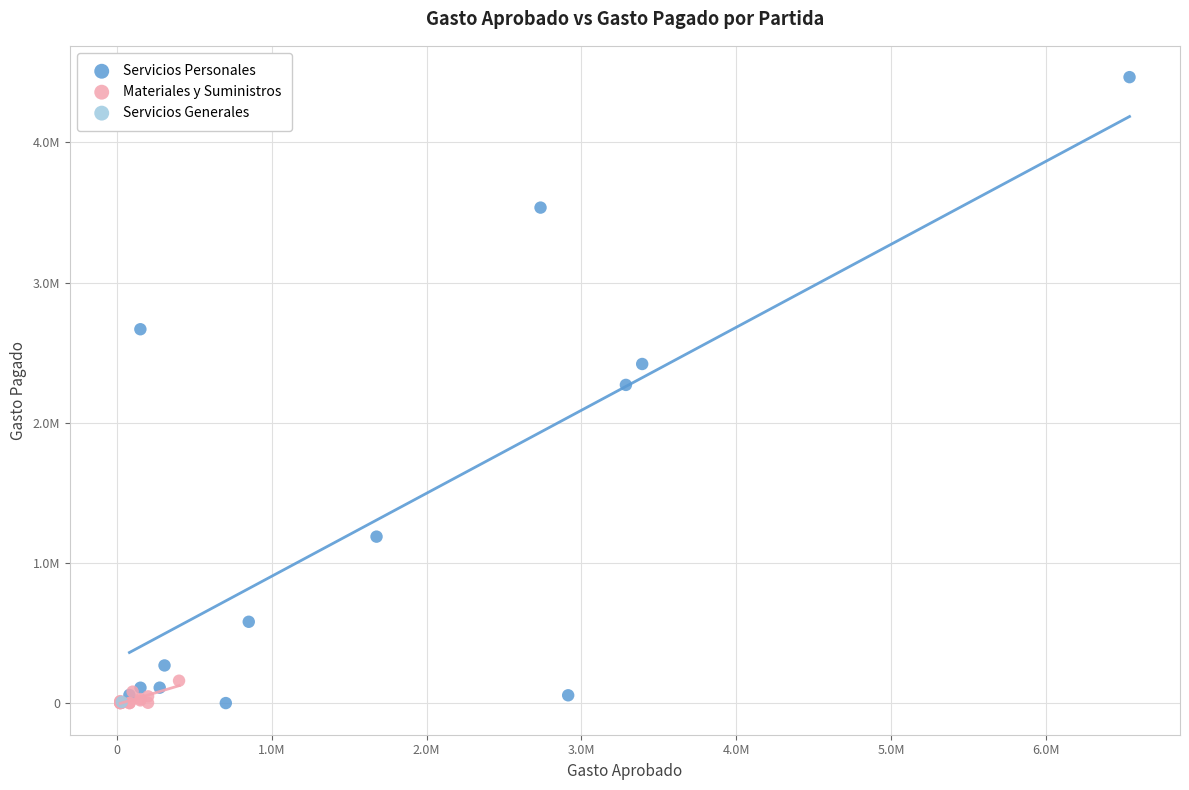

What are all the series names shown in the legend?

Servicios Personales, Materiales y Suministros, Servicios Generales